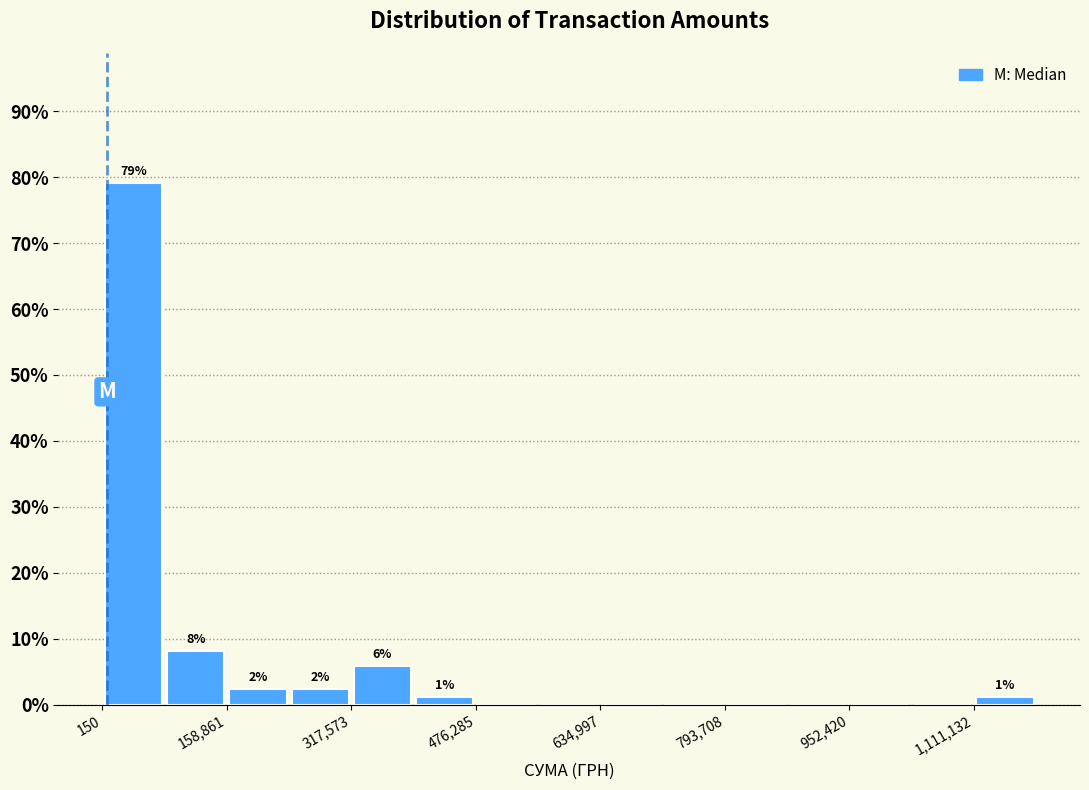

Around what value on the x-axis is the tallest bar? Give the approximate position of its centre, as read against the axis.

40000